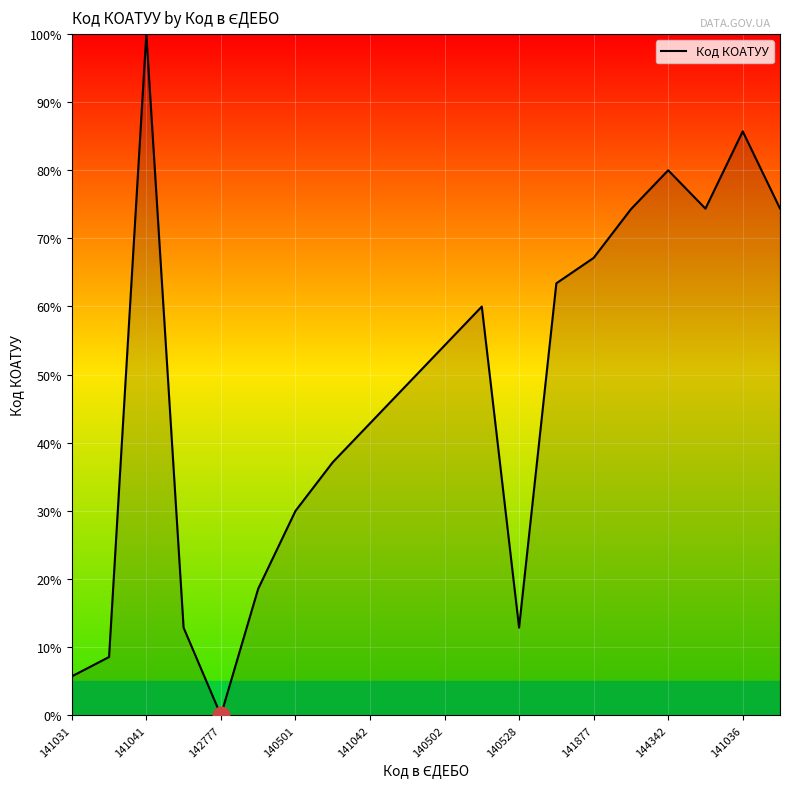

What is the difference between the maximum and minimum values?

100.0